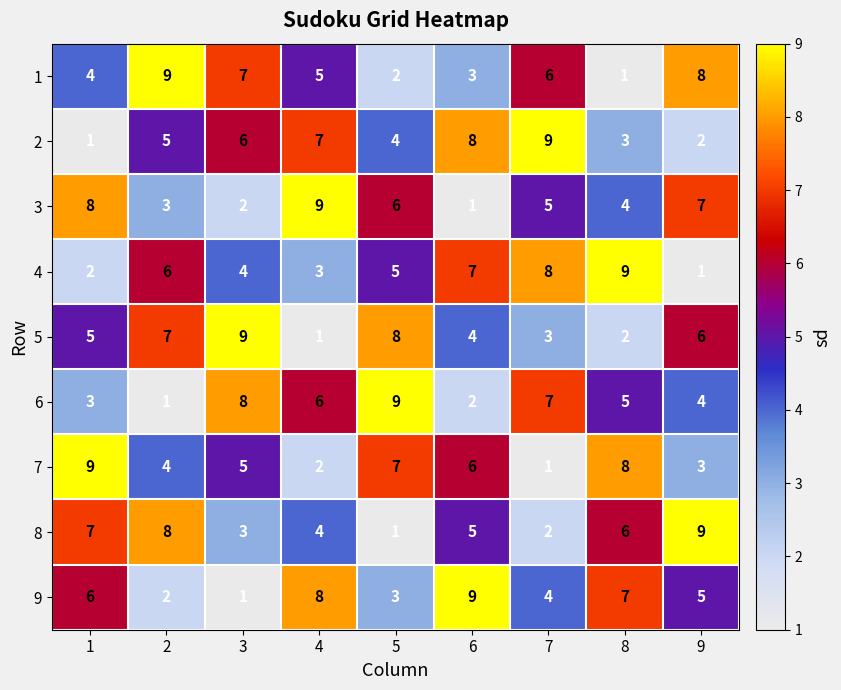

At 5, list the series in order from smallest to largest.

8, 1, 9, 2, 4, 3, 7, 5, 6